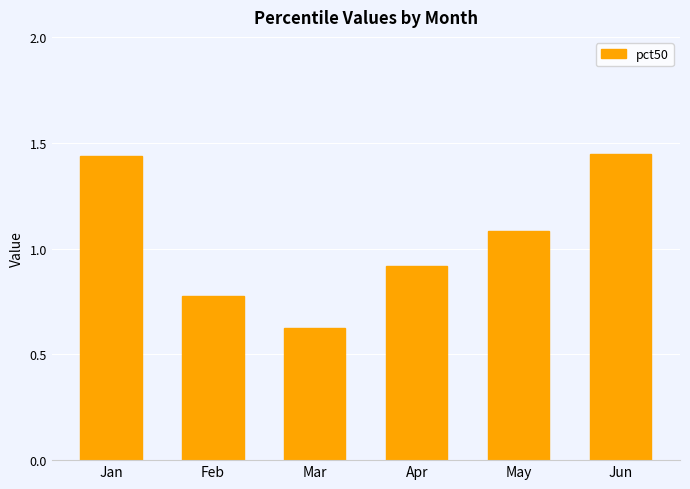

True or false: the data shows 1.1 at May.

True